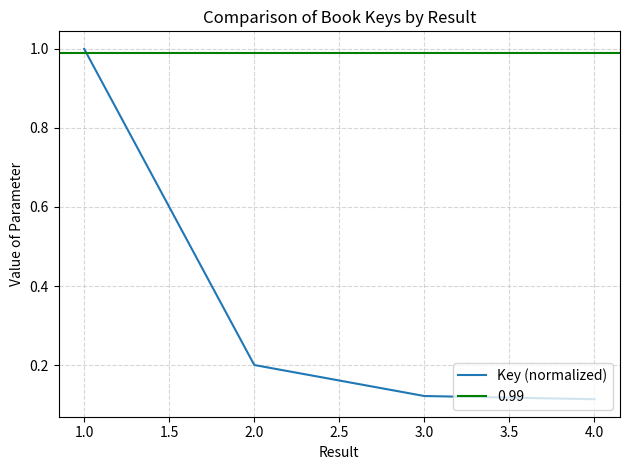

Is it true that Key (normalized) equals 0.0 at 4.0?

False